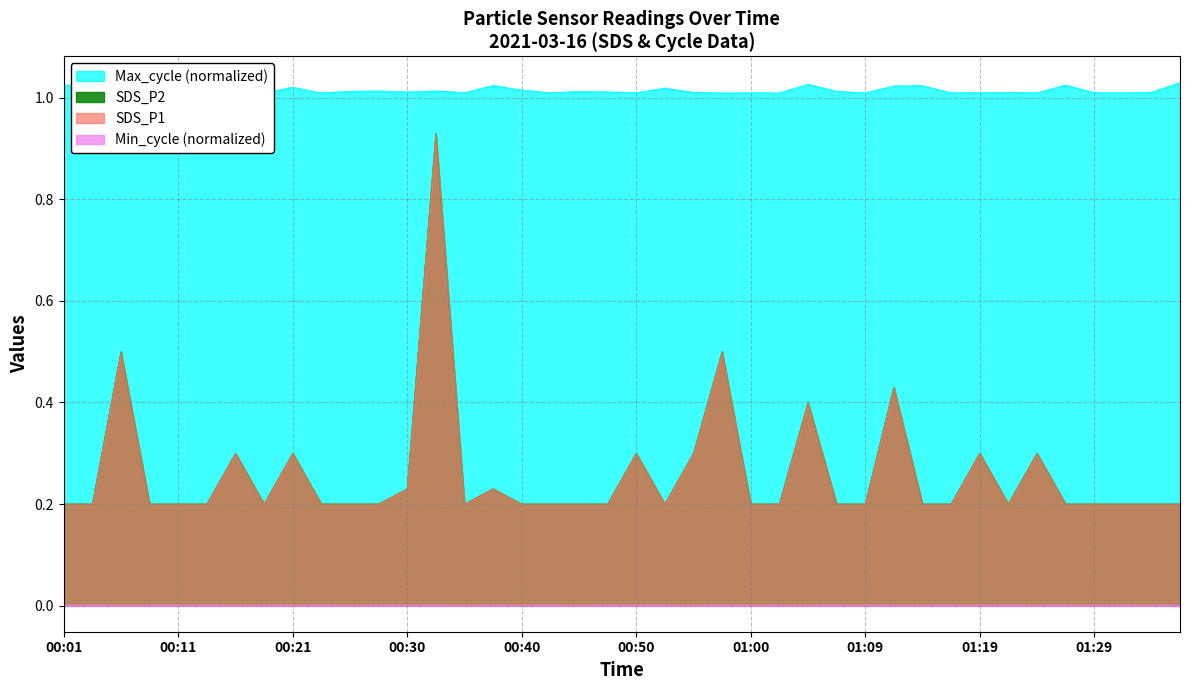

How many data points does each series have?

40